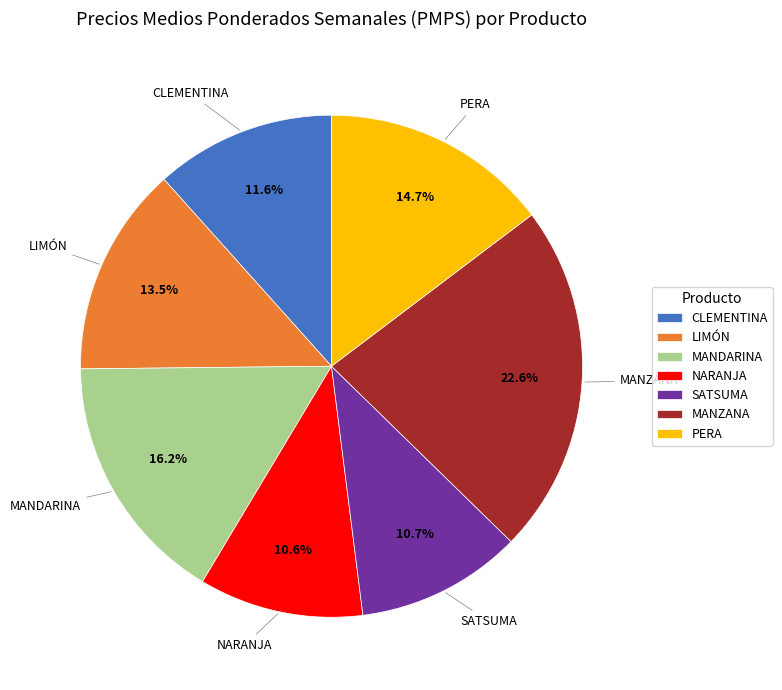

Count the number of slices in the pie.

7